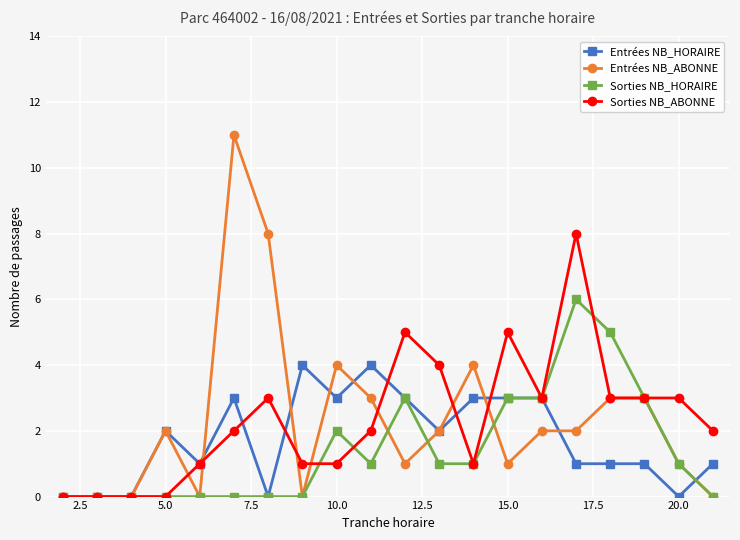

What is the difference between the second highest and second lowest values in the Entrées NB_ABONNE series?

8